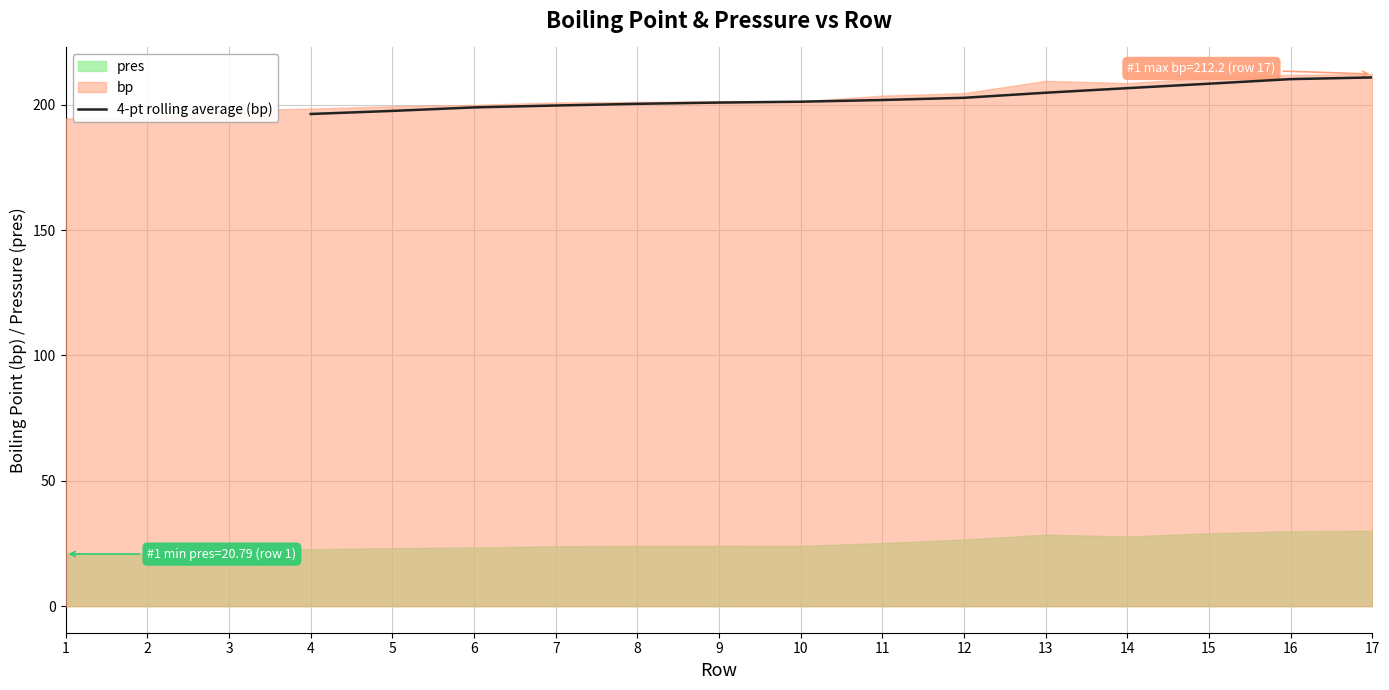

Is it true that 4-pt rolling average (bp) equals 76.4 at 9?

False